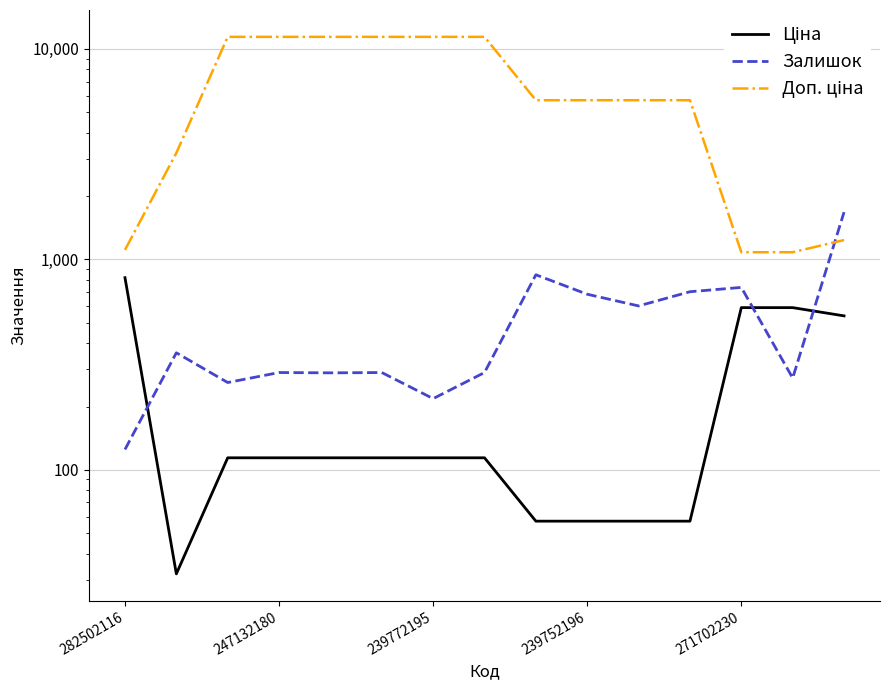

Reading left to right, transcribe all the data shown in this chart.

Ціна: 818.5	32.0	114.1	114.1	114.1	114.1	114.1	114.1	57.0	57.0	57.0	57.0	589.9	589.9	539.0
Залишок: 125.0	360.0	260.0	290.0	289.0	290.0	218.0	290.0	845.0	683.0	601.0	702.0	736.0	273.0	1677.0
Доп. ціна: 1109.2	3205.0	11410.0	11410.0	11410.0	11410.0	11410.0	11410.0	5705.0	5705.0	5705.0	5705.0	1081.7	1081.7	1235.4